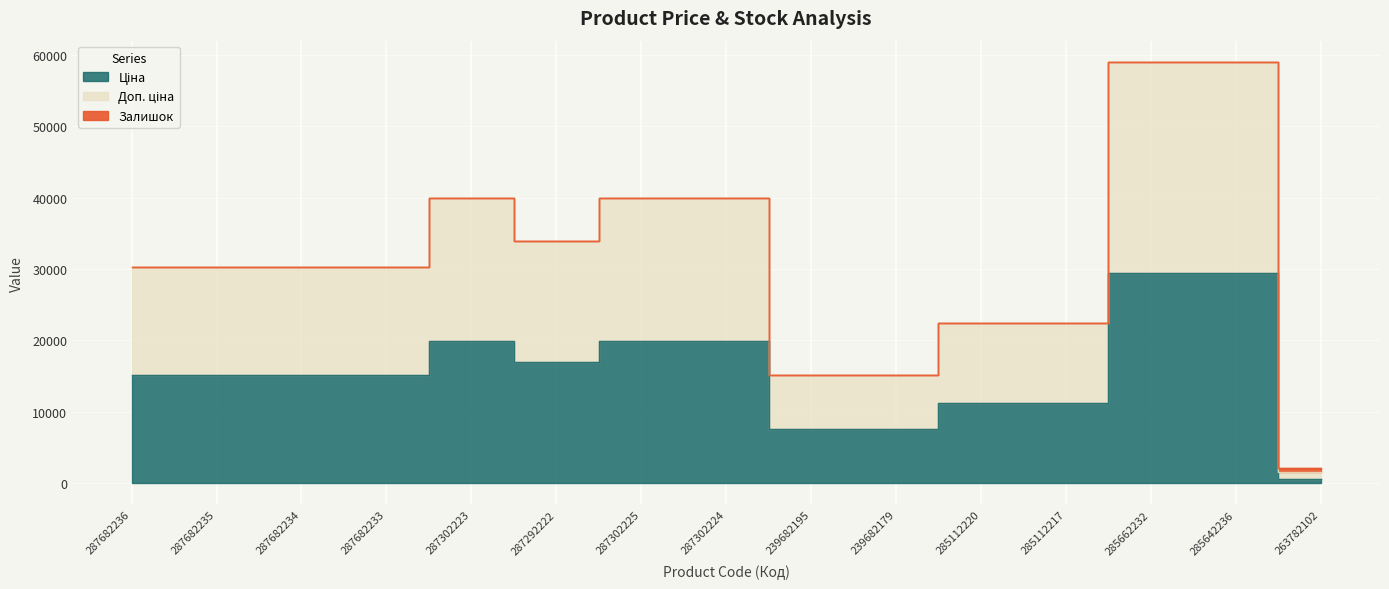

Which series has the largest range (max minus min)?

Доп. ціна